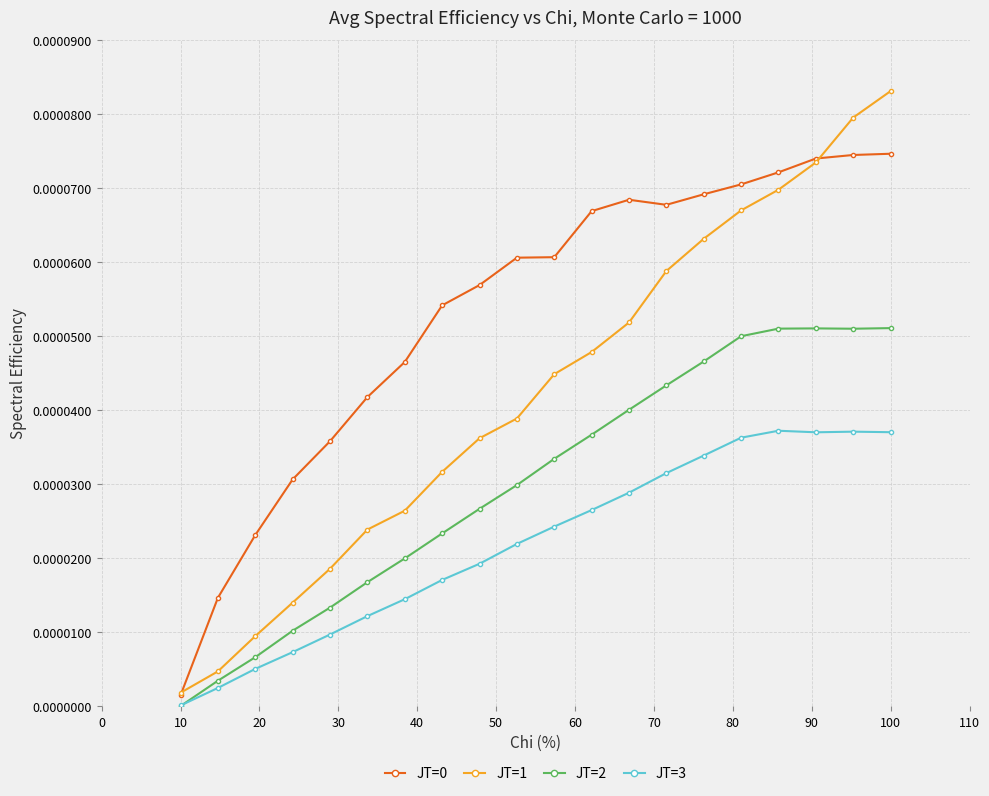

At how many categories does at least one series exceed 0?

20